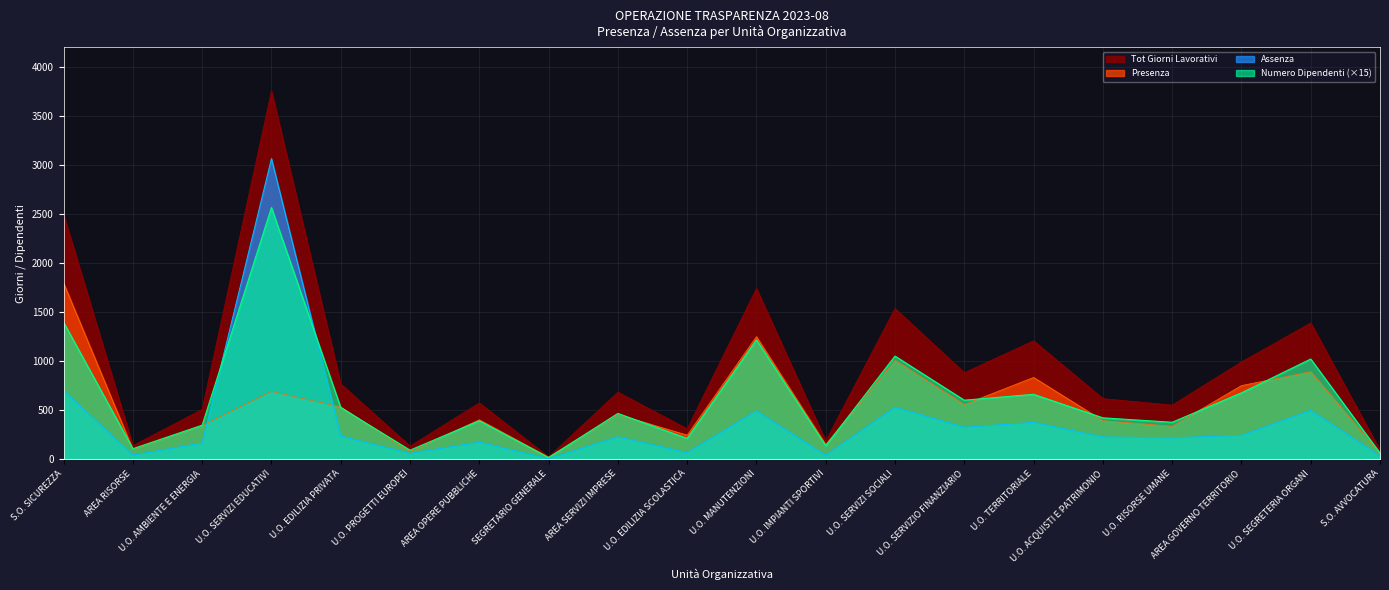

What position from the left is U.O. EDILIZIA SCOLASTICA?

10